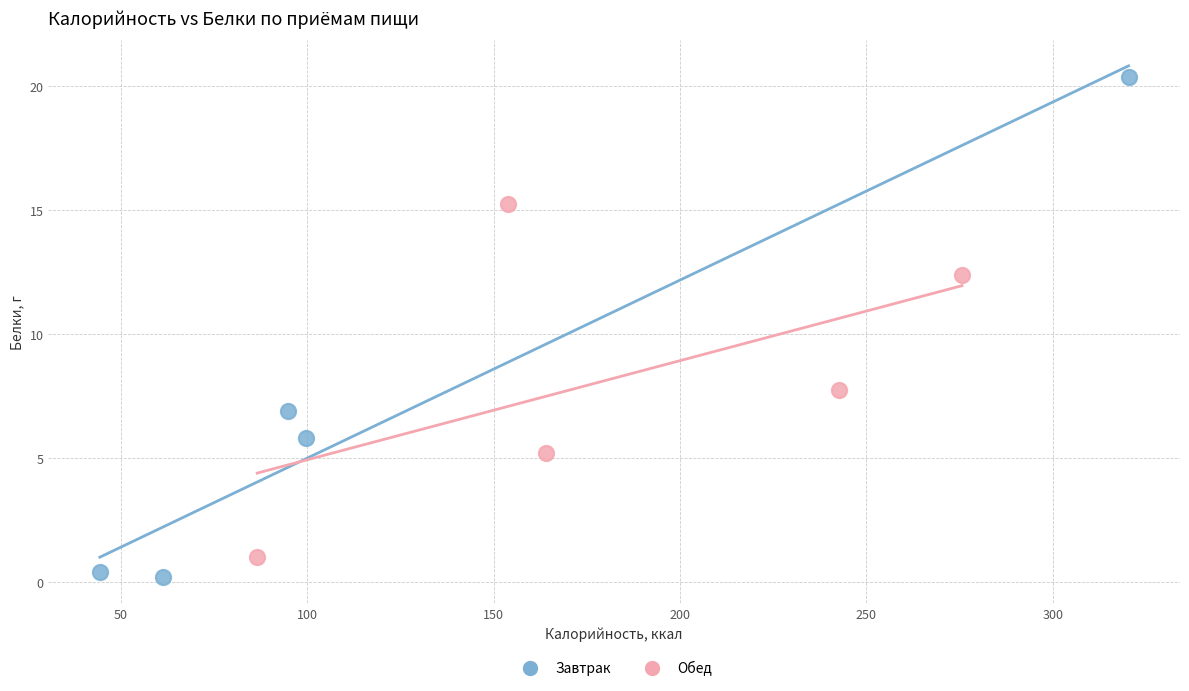

Which series reaches the maximum Y coordinate?

Завтрак